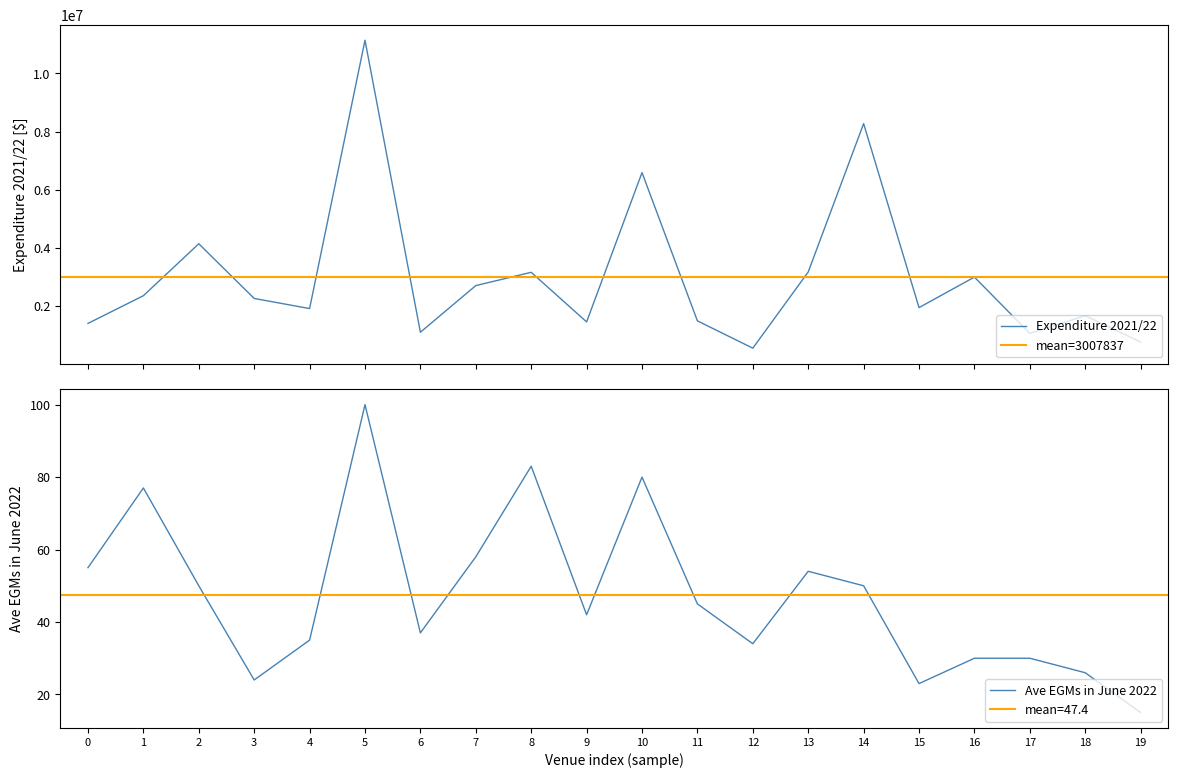

What is the minimum value for Expenditure 2021/22?

552439